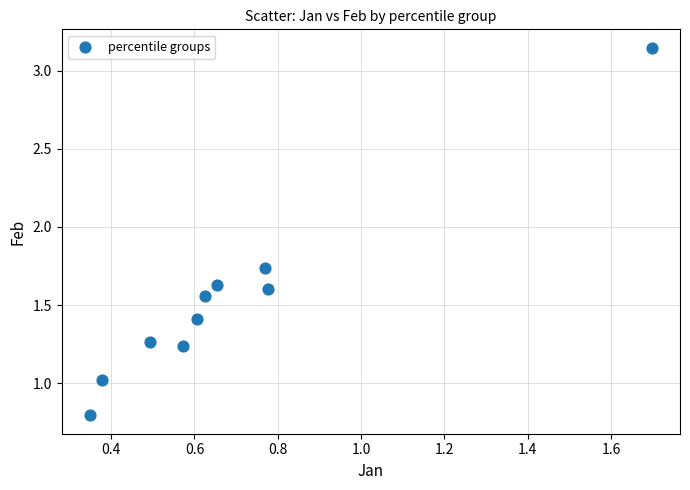

What is the range of Y values (max minus min)?

2.4